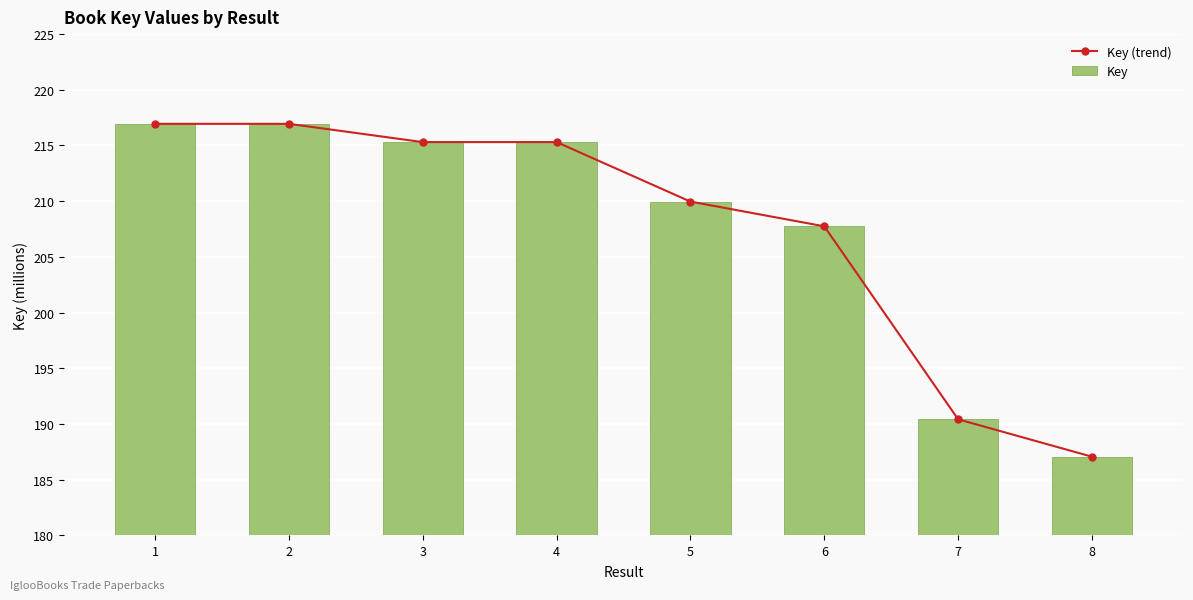

Reading left to right, list all the values displayed in this chart.

Key (trend): 216.9	216.9	215.3	215.3	210.0	207.7	190.4	187.1
Key: 216.9	216.9	215.3	215.3	210.0	207.7	190.4	187.1